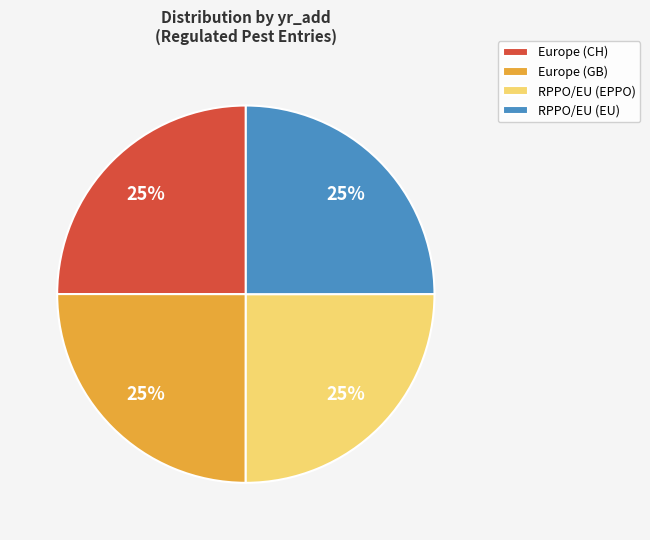

Count the number of slices in the pie.

4